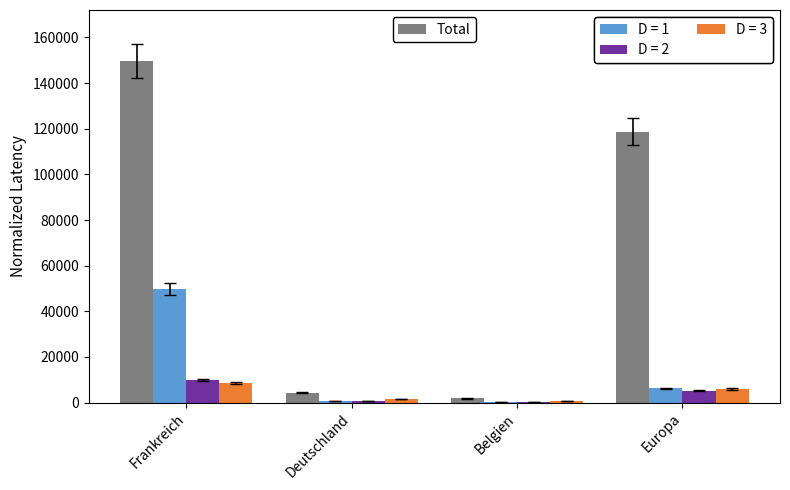

What is the greatest value displayed?

149589